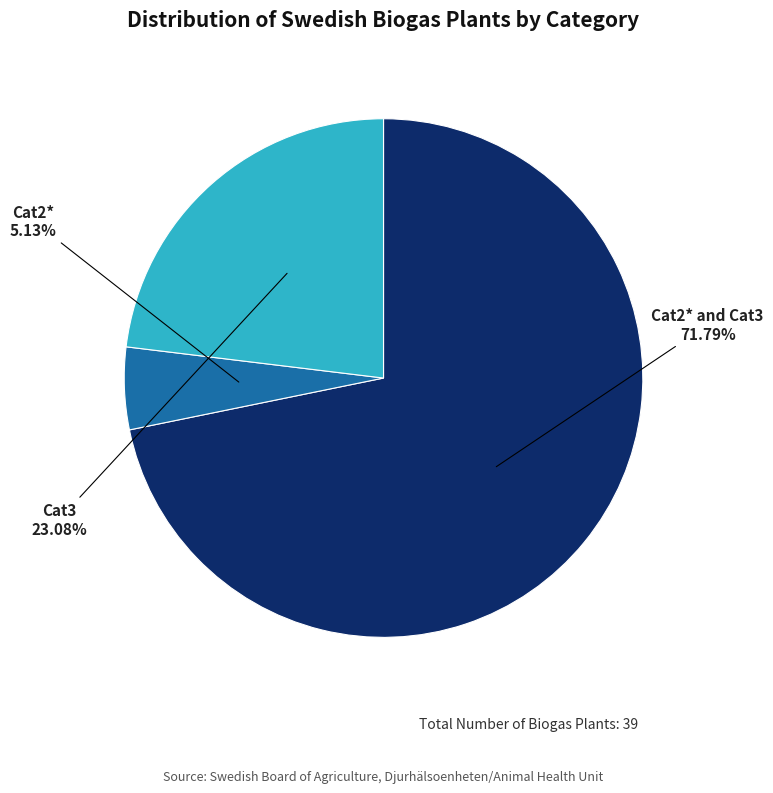

What percentage is the Cat2* and Cat3 slice, to the nearest percent?

72%